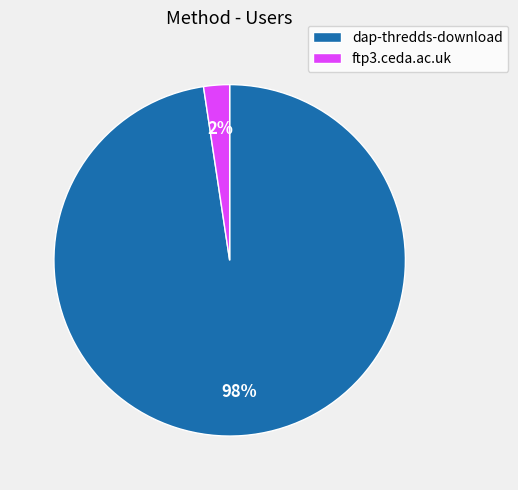

To the nearest percent, what percentage of the pie is ftp3.ceda.ac.uk?

2%